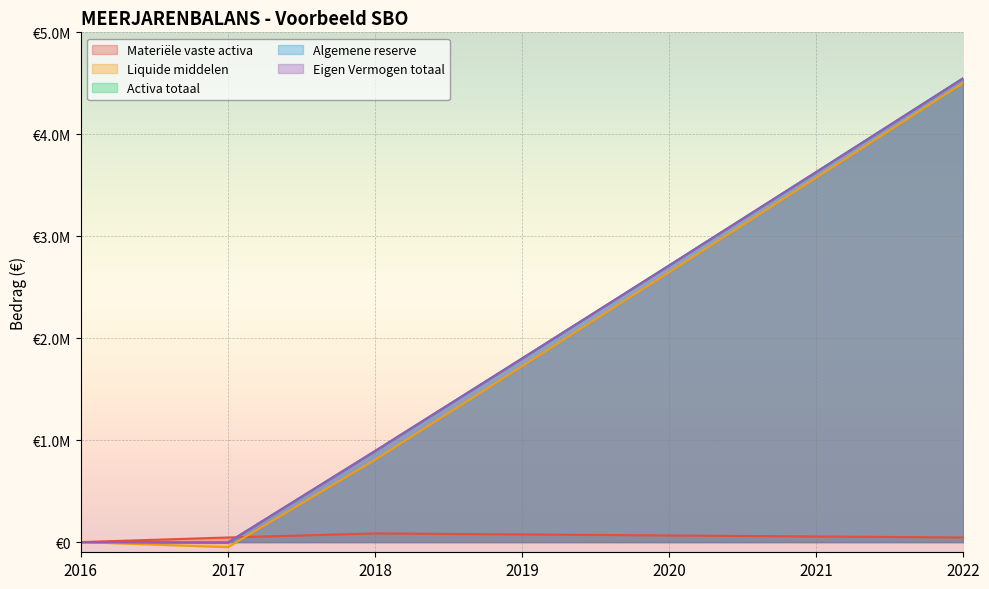

Which category has the highest value in the Eigen Vermogen totaal series?

2022